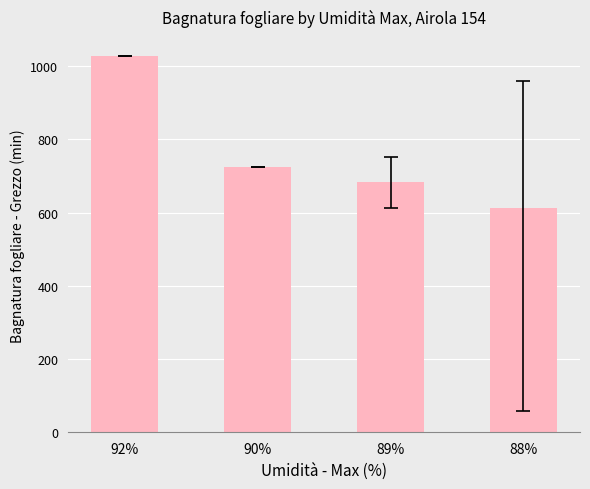

Between 89% and 92%, which is larger?

92%